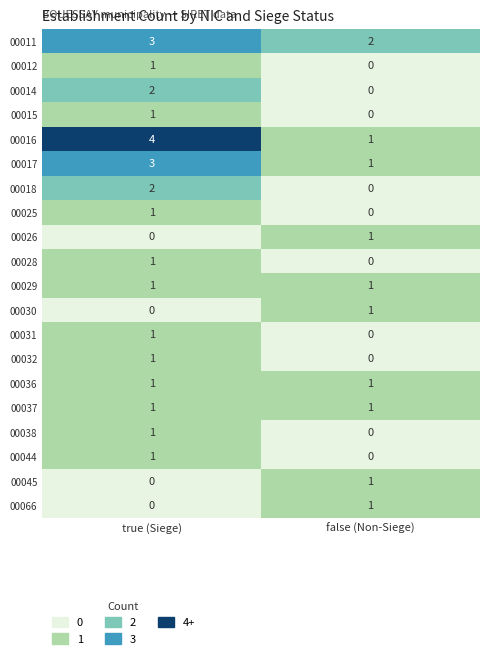

Rank the categories by 00032 value from lowest to highest.

false (Non-Siege), true (Siege)